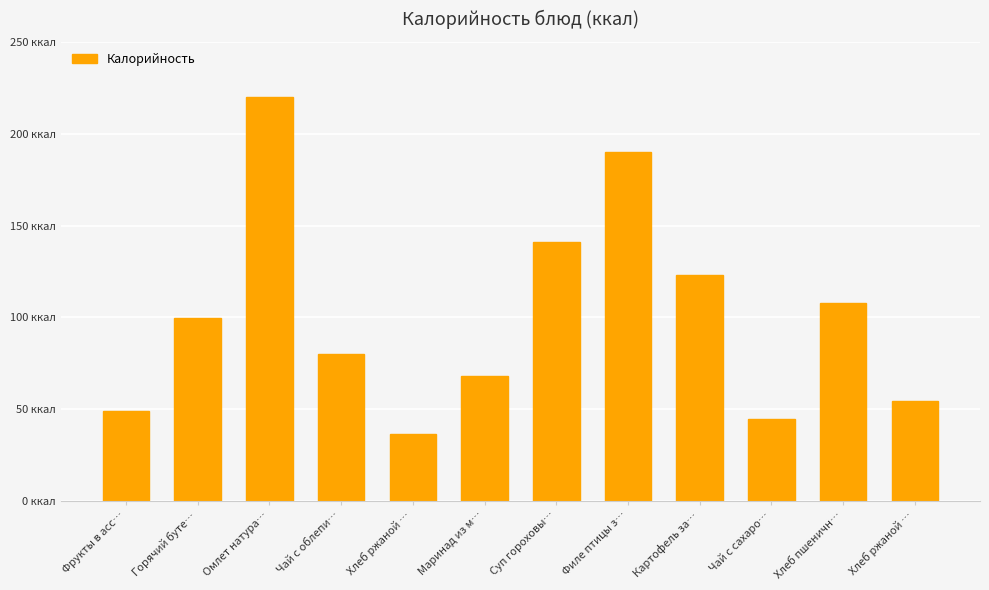

Does the chart contain any negative values?

No